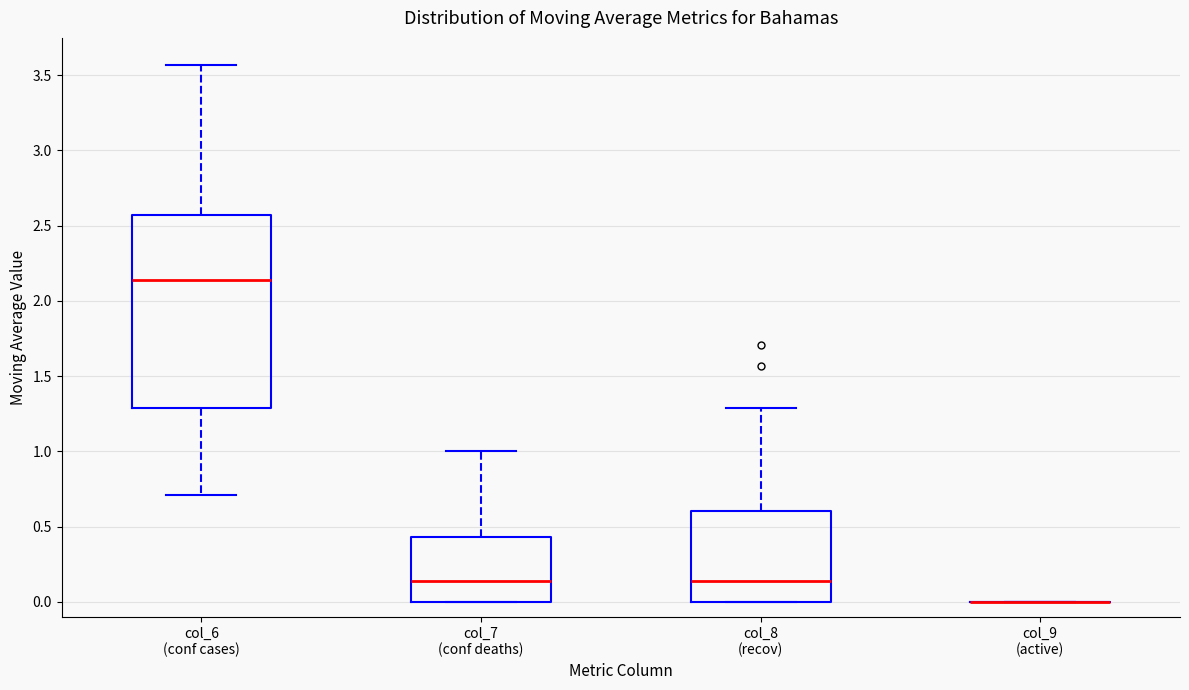

Which box is the tallest, from its lower edge to its upper edge?

col_6 (conf cases)